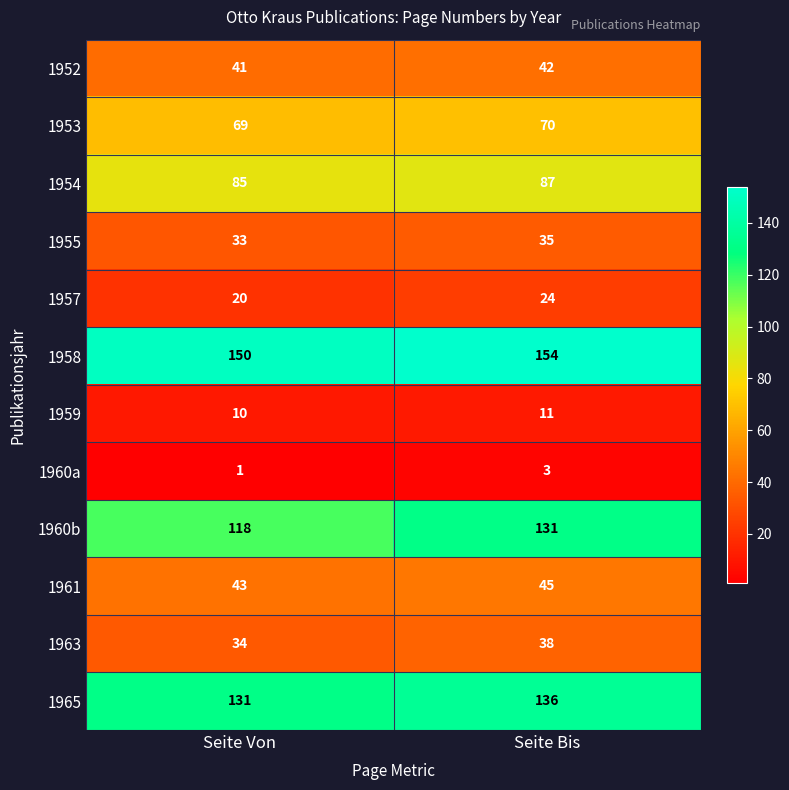

What is the difference between the highest and lowest values at Seite Von?

149